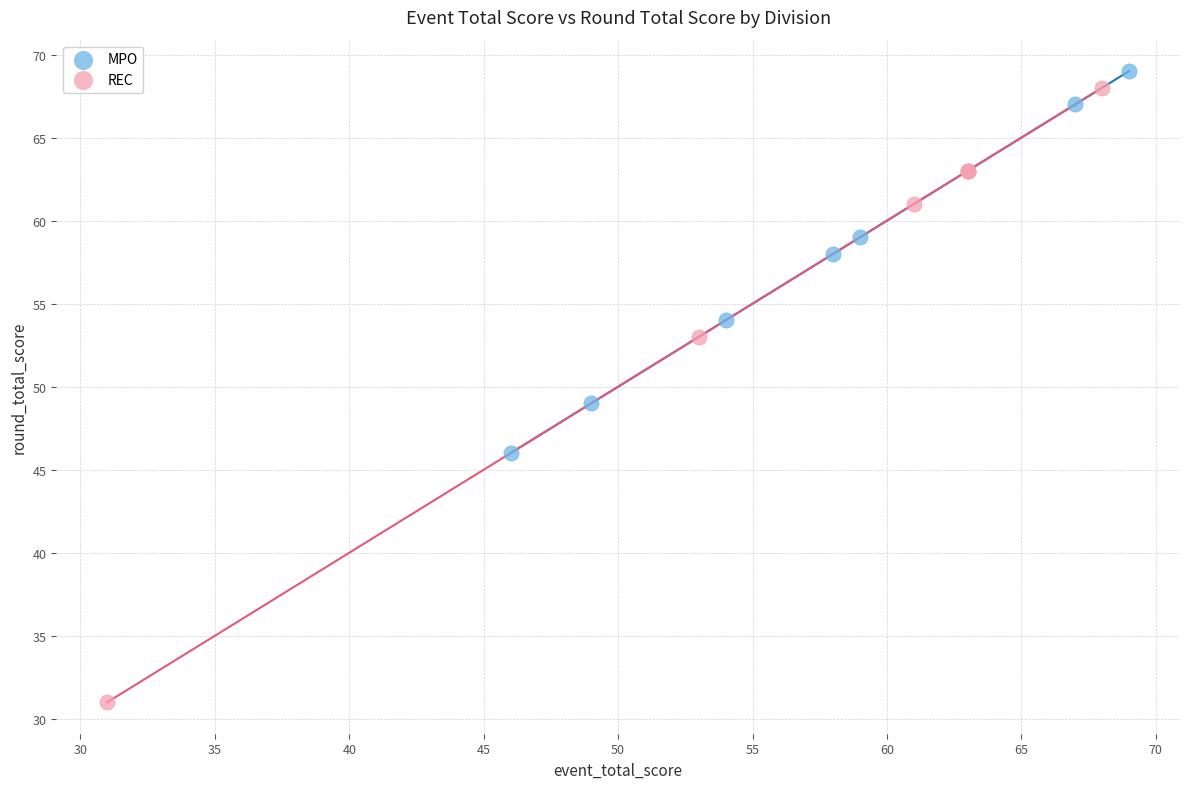

What are all the series names shown in the legend?

MPO, REC